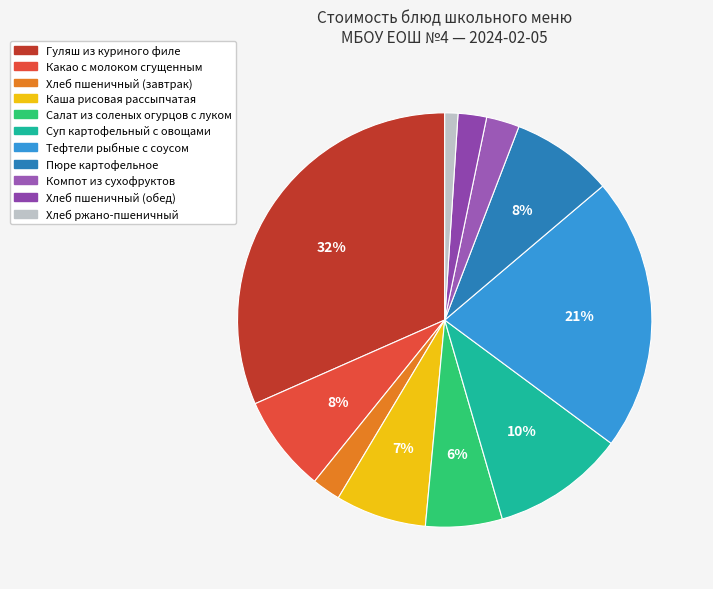

How many segments does this pie chart have?

11